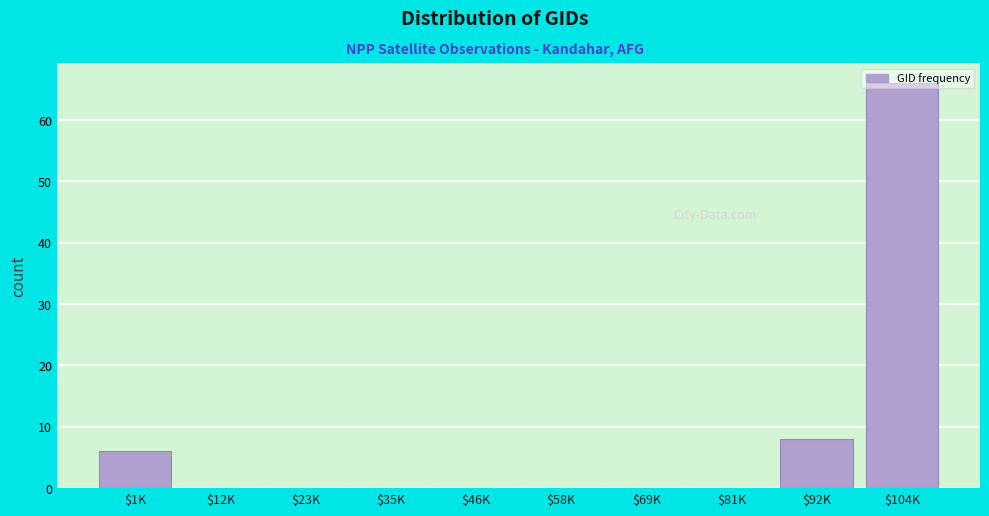

What is the sum of all values?

80